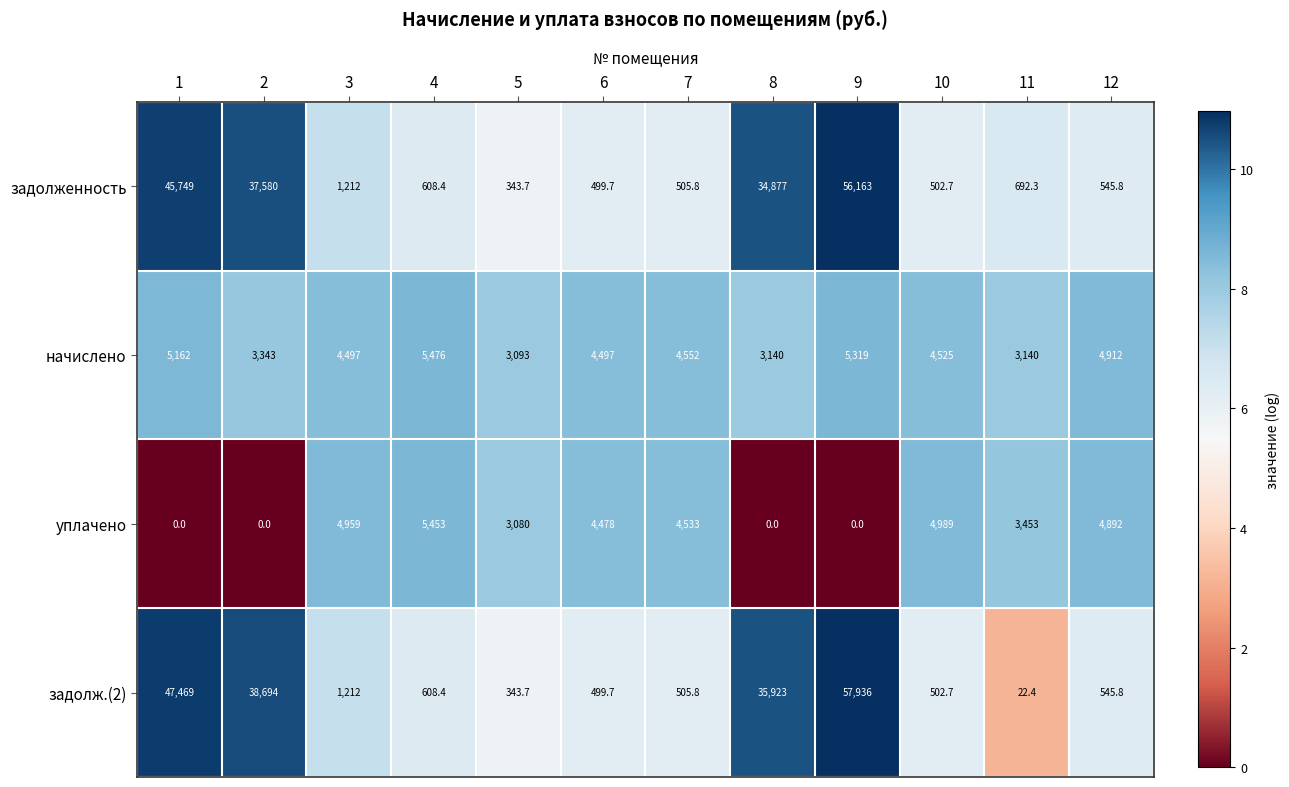

At how many categories does at least one series exceed 32391?

4